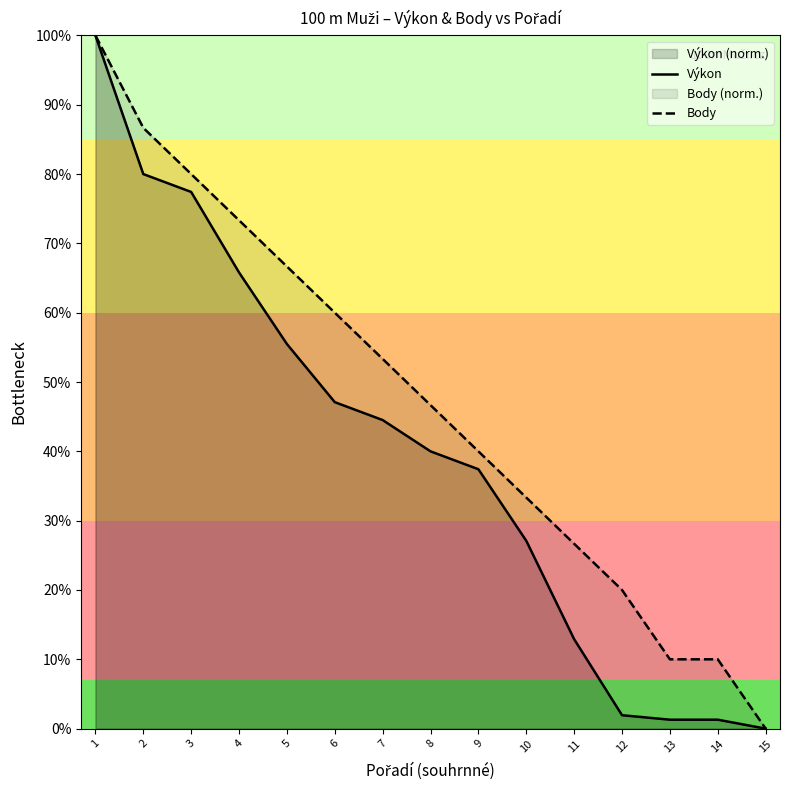

What is the difference between the Body values at 5 and 12?

0.5